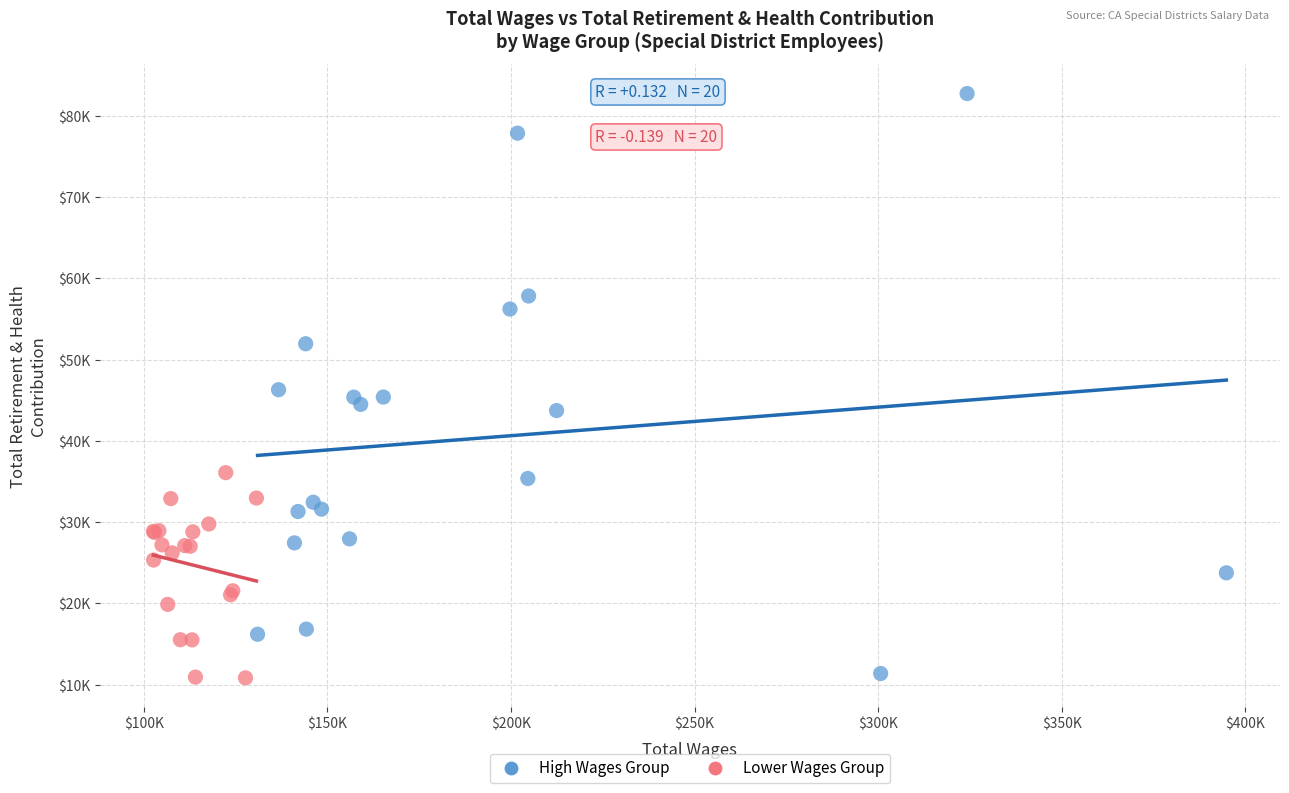

Which series has the widest spread of Y values?

High Wages Group